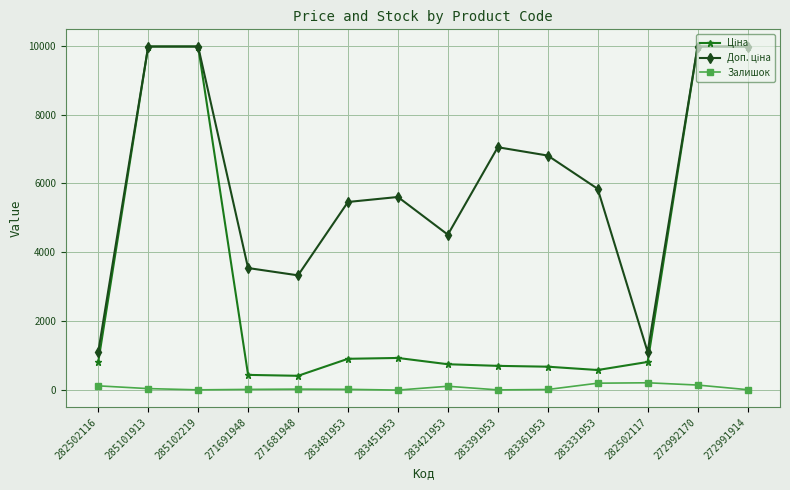

What is the total value across all series at 283331953?

6630.3